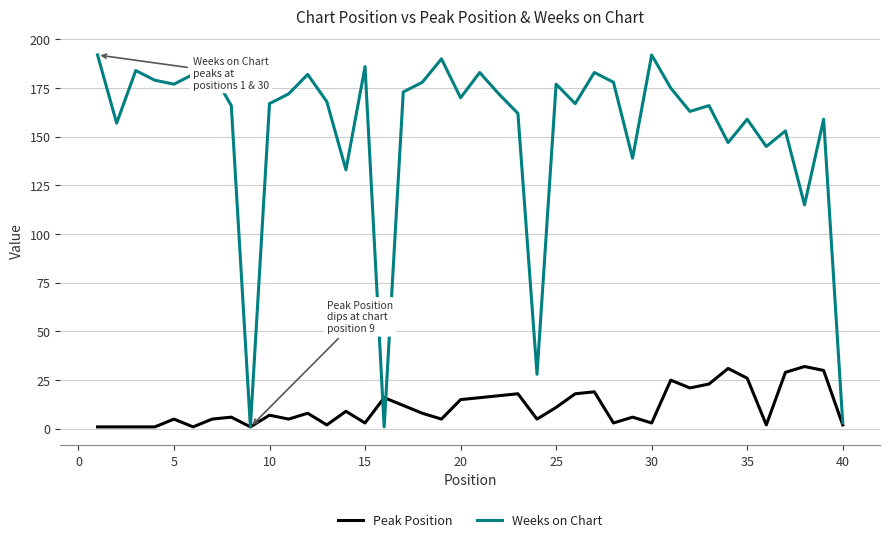

Which series has the largest range (max minus min)?

Weeks on Chart